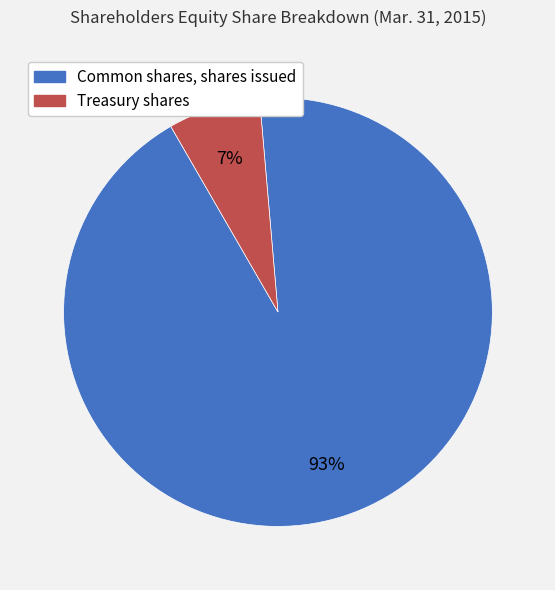

Is it true that Treasury shares is 7% of the pie?

True